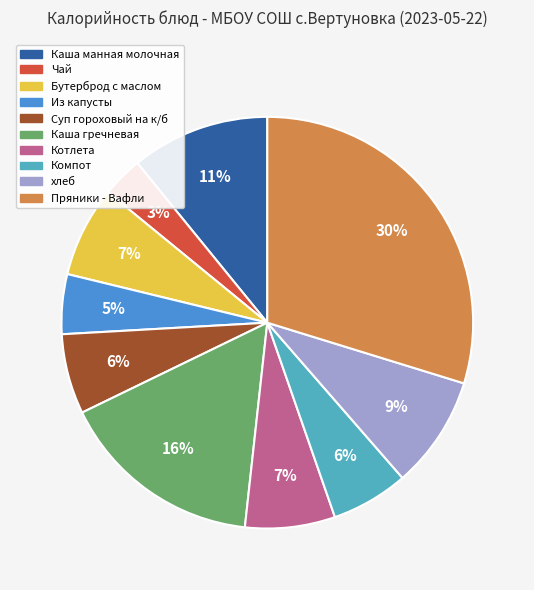

Between Из капусты and Суп гороховый на к/б, which is larger?

Суп гороховый на к/б